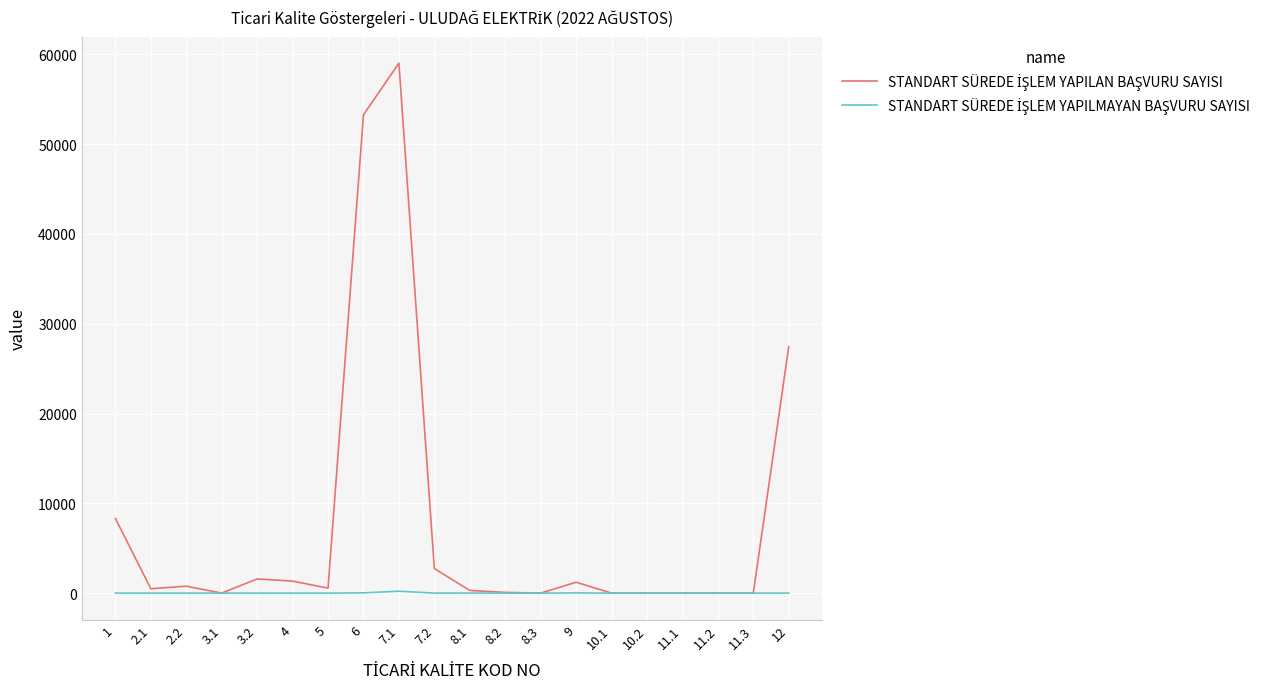

At which category is the sum across all series the highest?

7.1